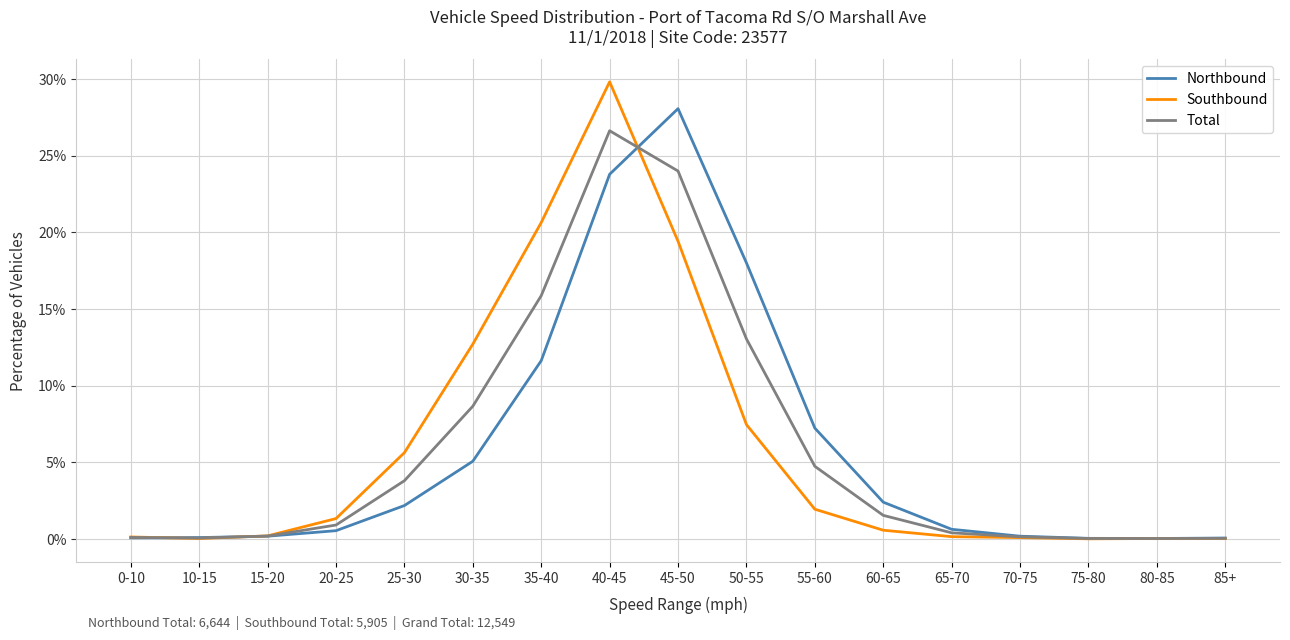

What is the difference between the highest and lowest values at 30-35?

7.6